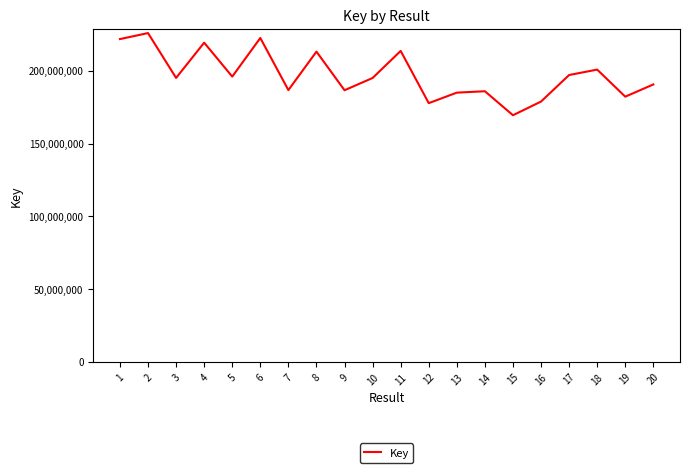

Which has a higher value, 10 or 13?

10